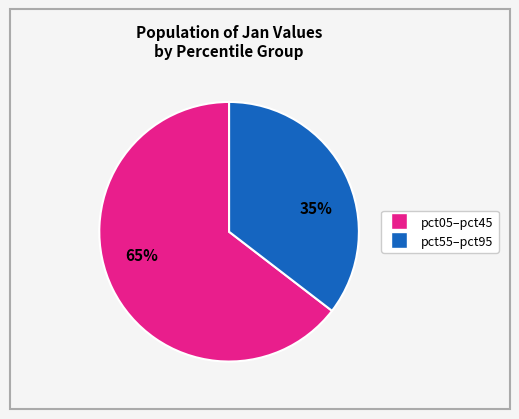

Is there any slice that represents more than half of the pie?

Yes